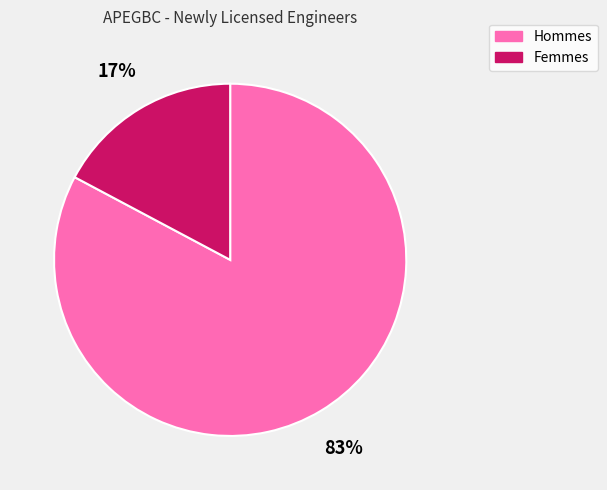

Does any single category account for the majority?

Yes